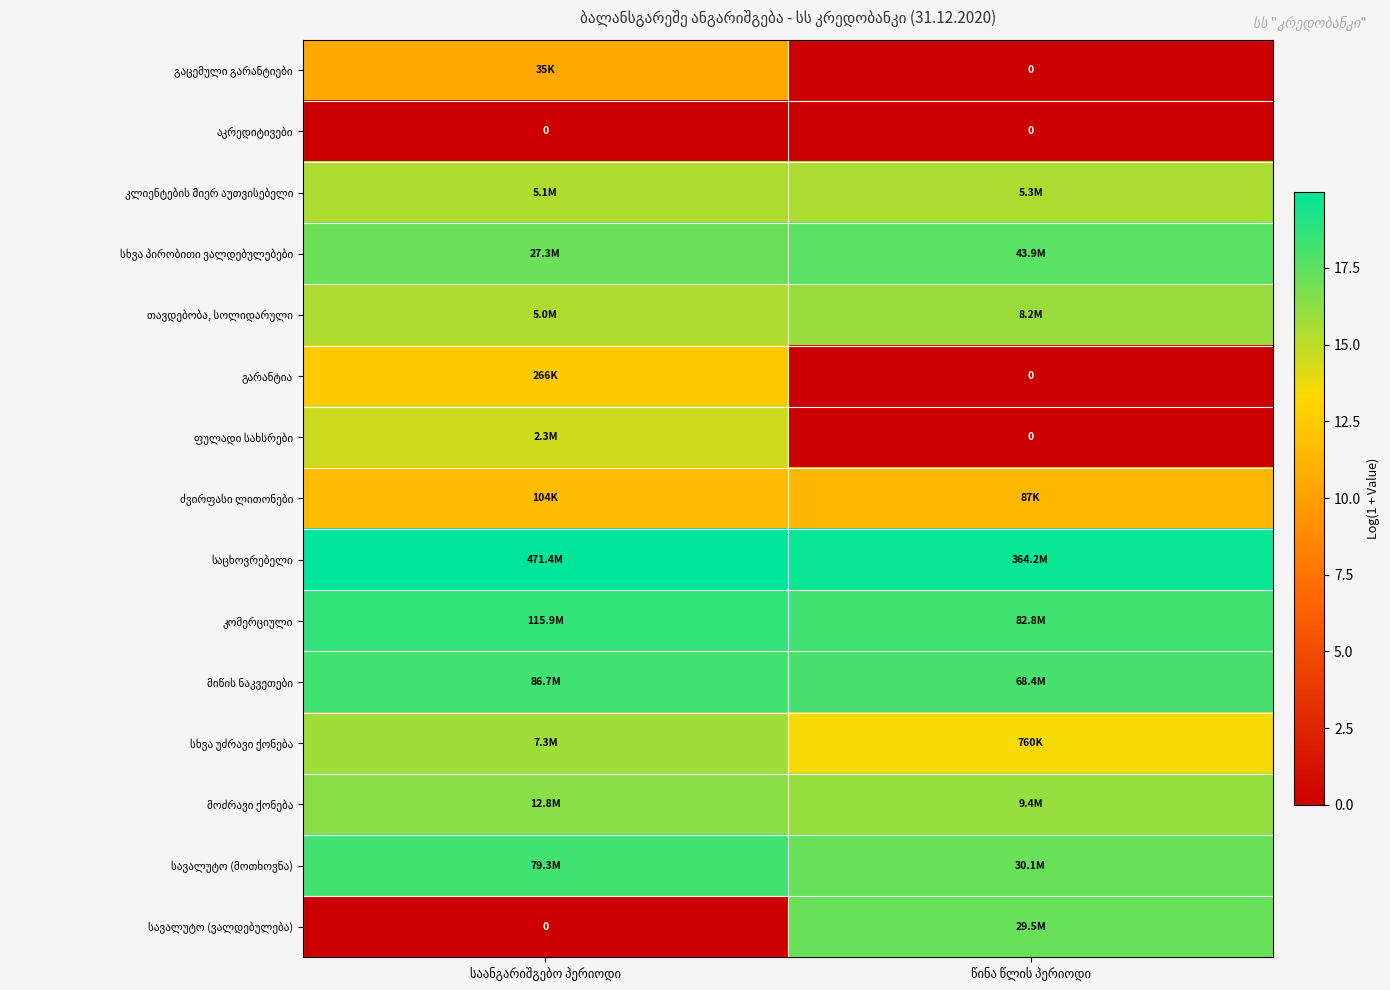

What is the difference between the გარანტია values at საანგარიშგებო პერიოდი and წინა წლის პერიოდი?

12.5